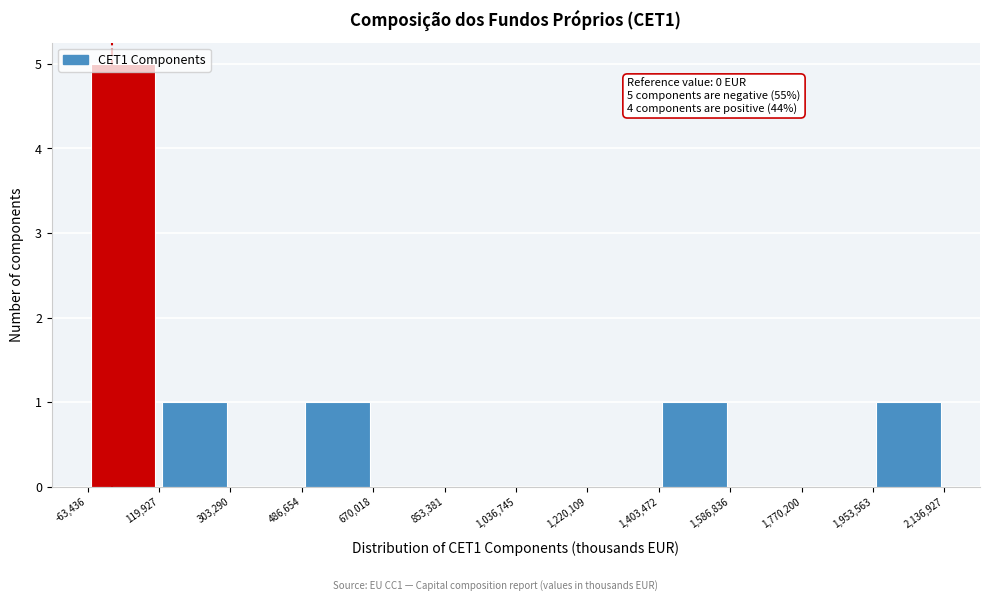

Over which range of the x-axis is the bar tallest?

-63,436 to 119,927